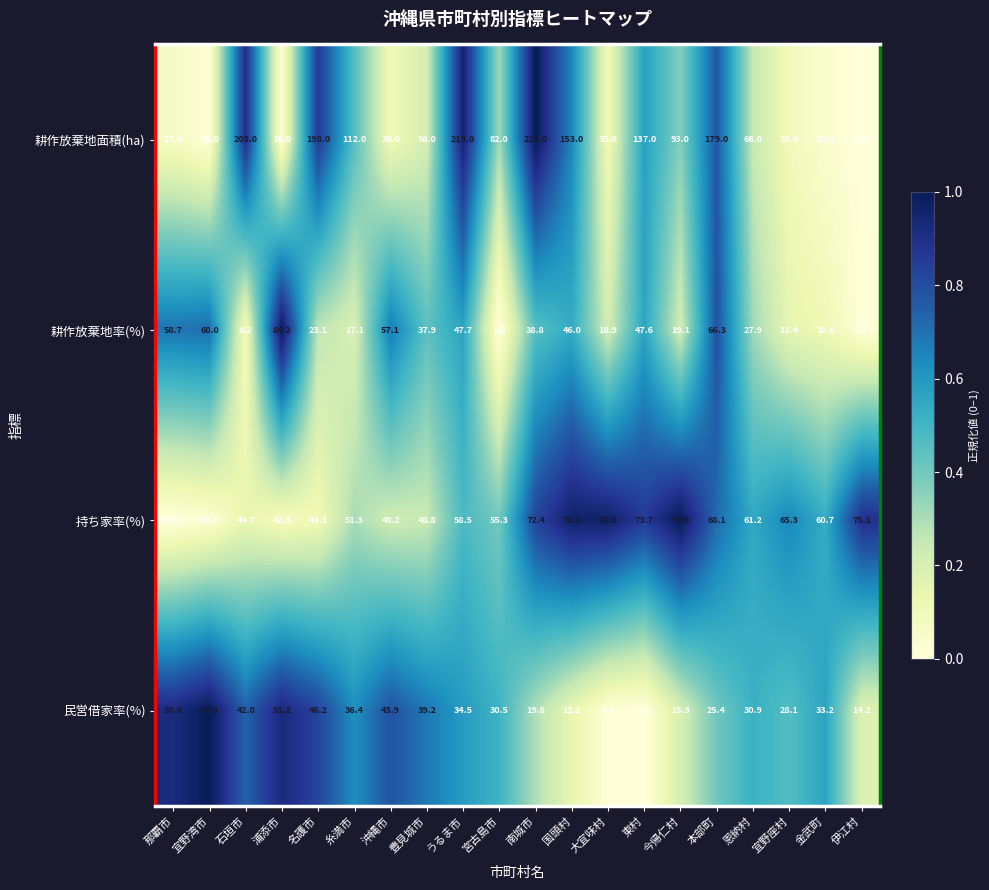

At how many categories does at least one series exceed 203?

3